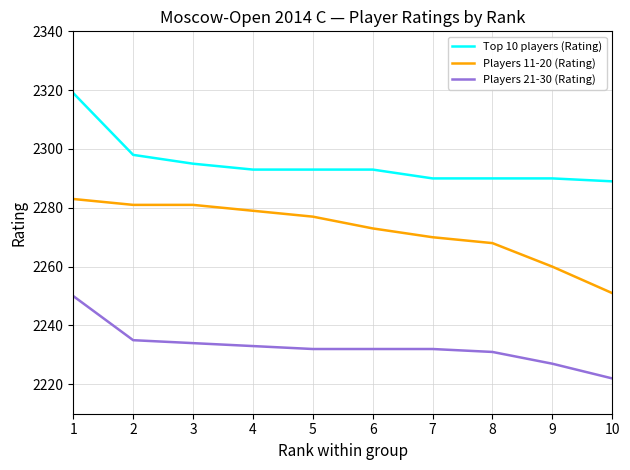

How many lines are shown in the chart?

3